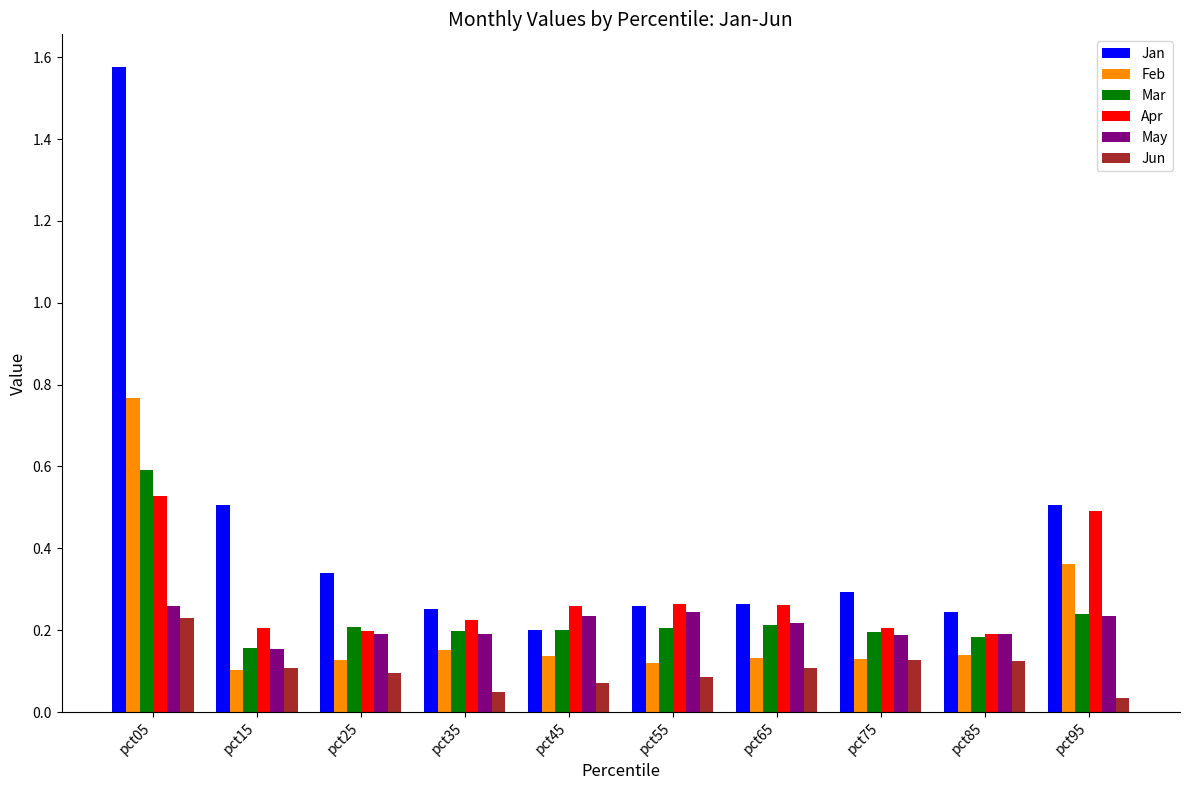

Is the value of Feb at pct05 greater than the value of Jun at pct35?

Yes